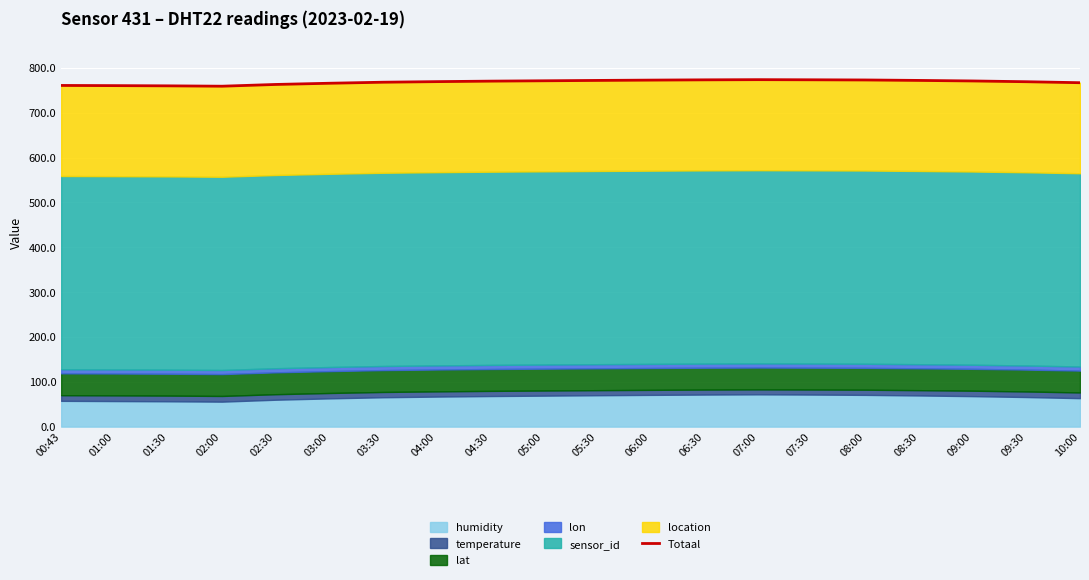

How many data points are above 770?

10